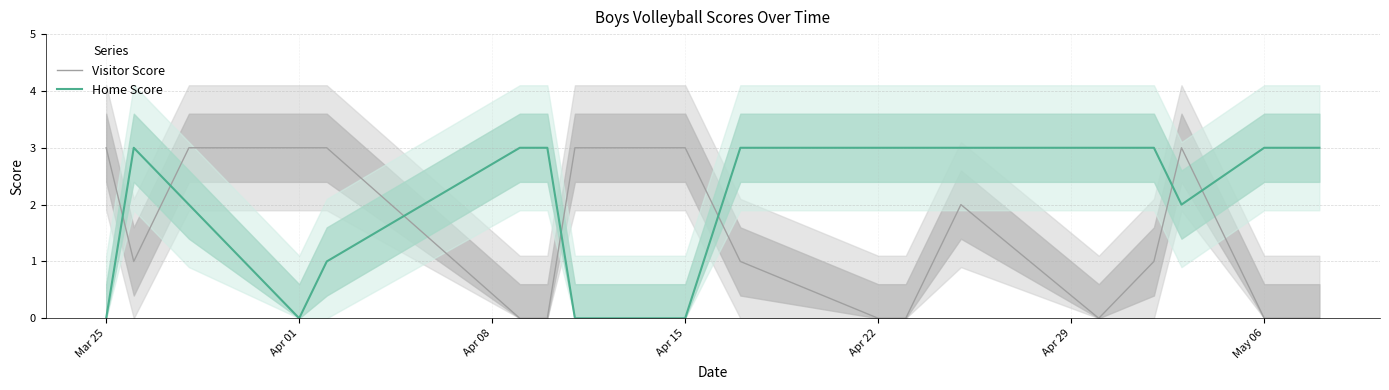

Is this an area chart (filled region under the line)?

No